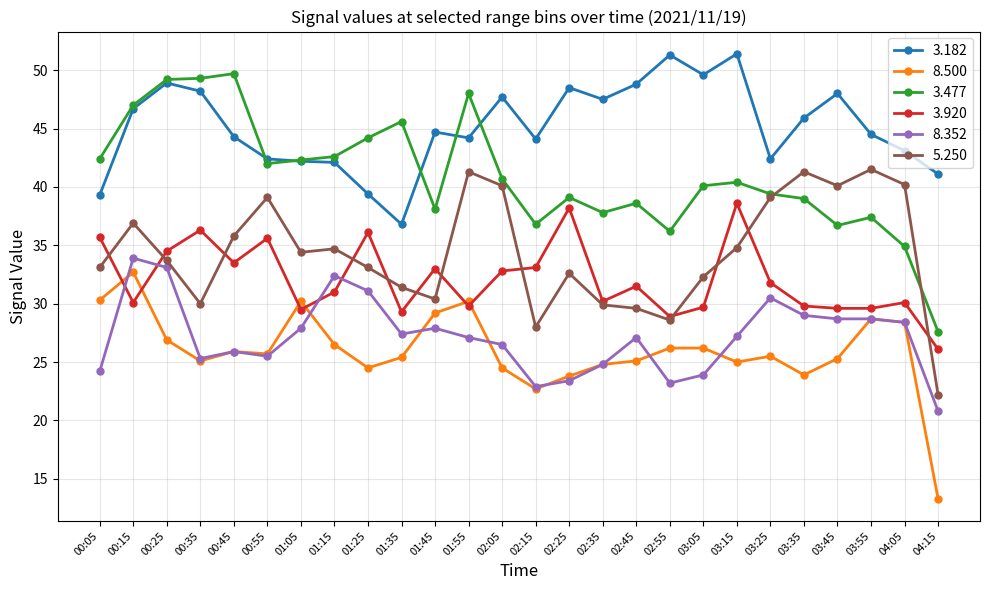

True or false: 5.250 has more than 0 points higher than both neighbors.

True